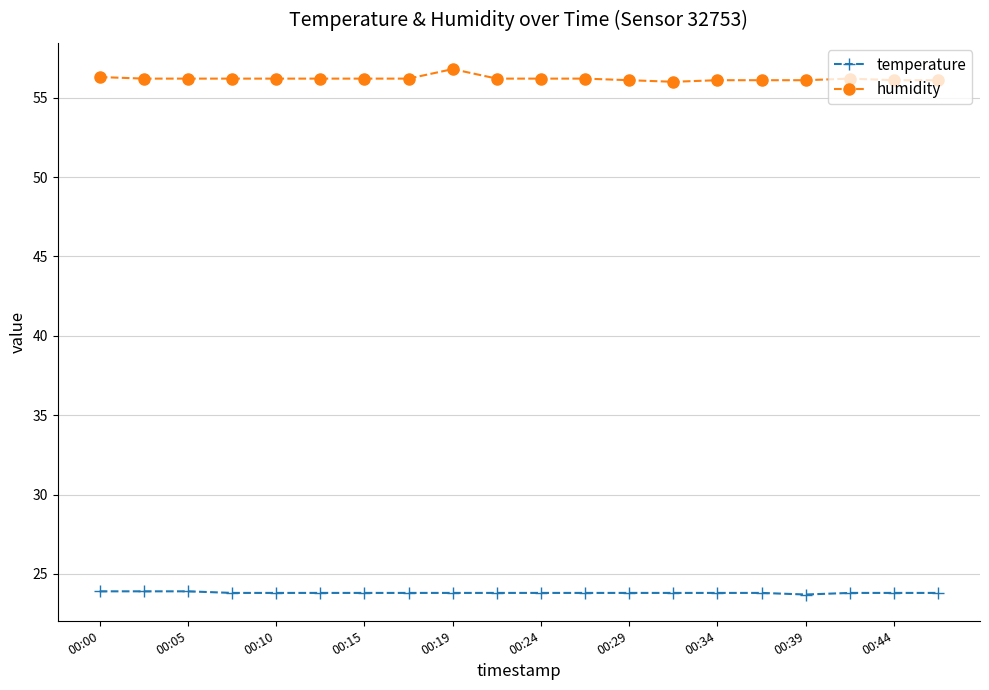

At how many categories does at least one series exceed 37?

20